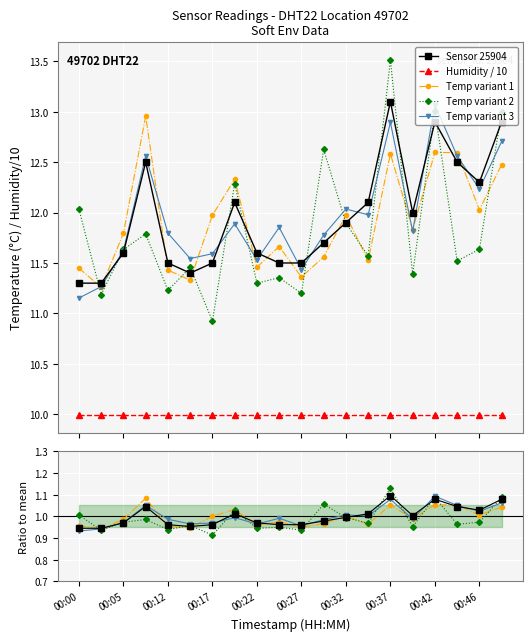

What is the difference between the values at 00:29 and 00:46?

0.6